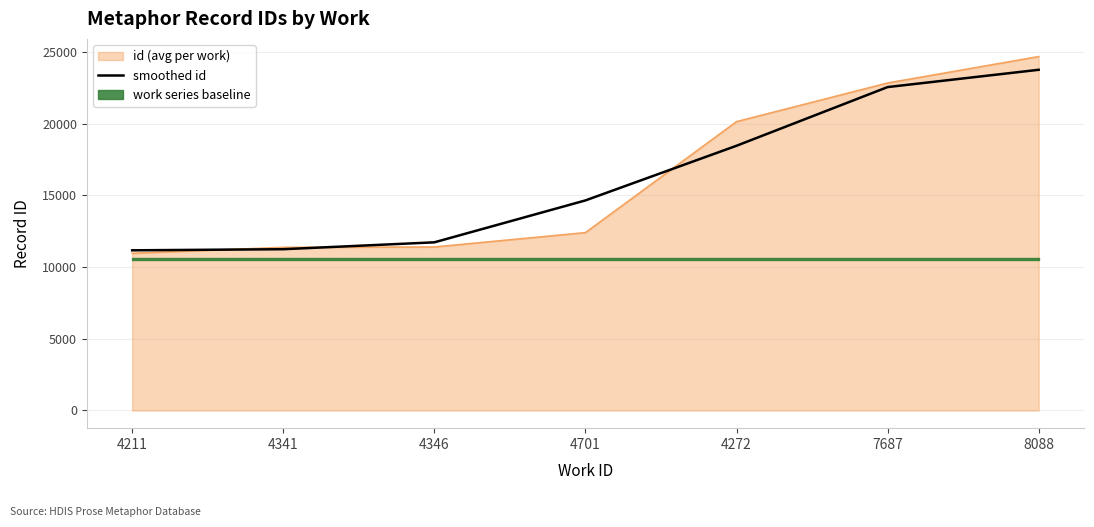

The chart shows a value of 3454.0 at 4341. True or false?

False